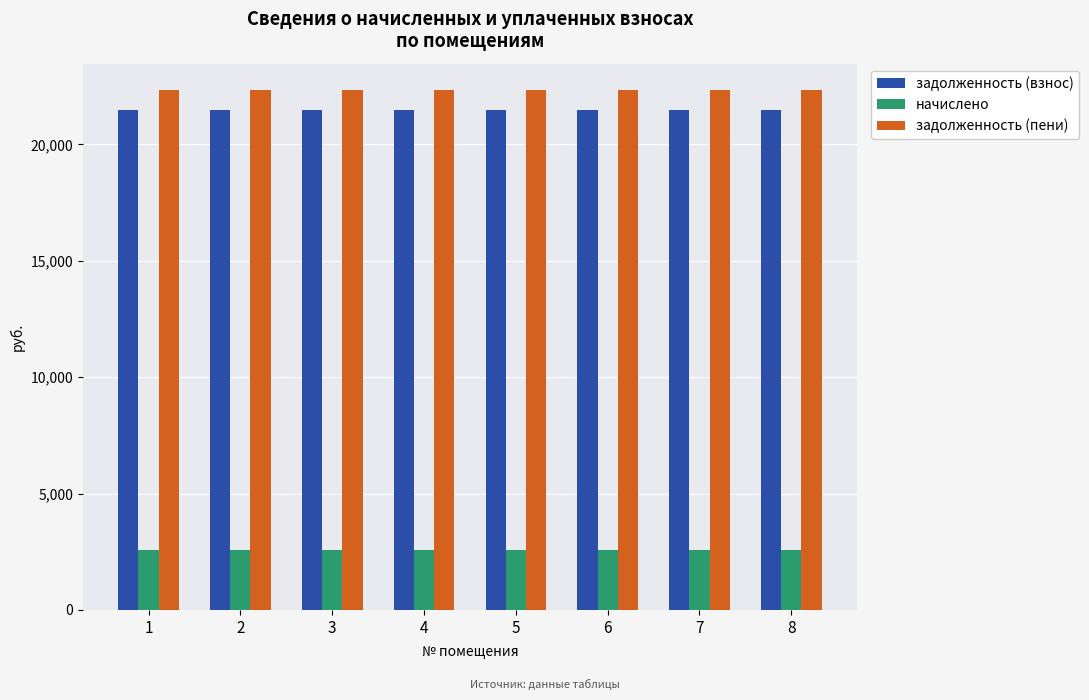

What is the sum of the задолженность (взнос) values at 4 and 2?

42975.4